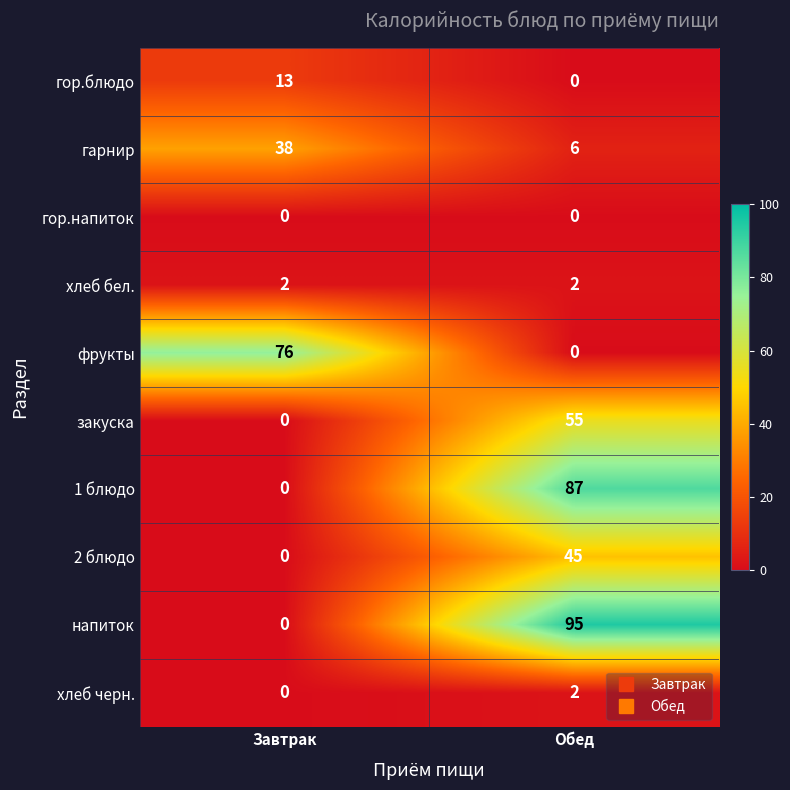

Reading left to right, list all the values displayed in this chart.

гор.блюдо: Завтрак=13	Обед=0
гарнир: Завтрак=38	Обед=6
гор.напиток: Завтрак=0	Обед=0
хлеб бел.: Завтрак=2	Обед=2
фрукты: Завтрак=76	Обед=0
закуска: Завтрак=0	Обед=55
1 блюдо: Завтрак=0	Обед=87
2 блюдо: Завтрак=0	Обед=45
напиток: Завтрак=0	Обед=95
хлеб черн.: Завтрак=0	Обед=2